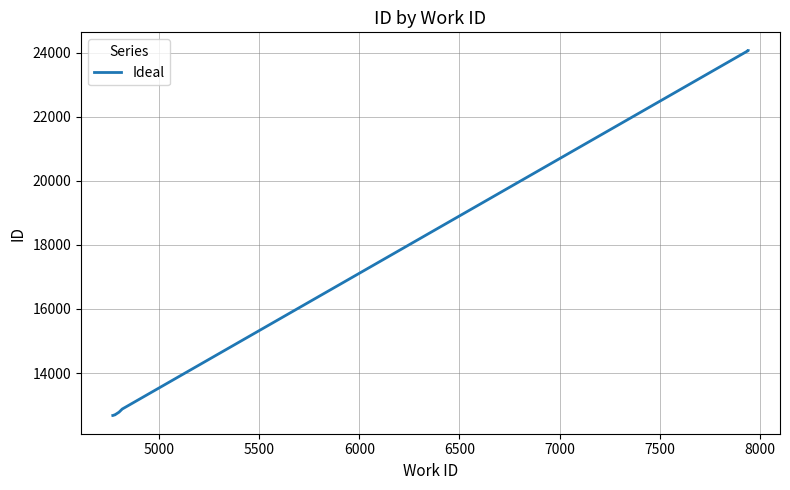

True or false: the data shows 6852 at 8500.

False